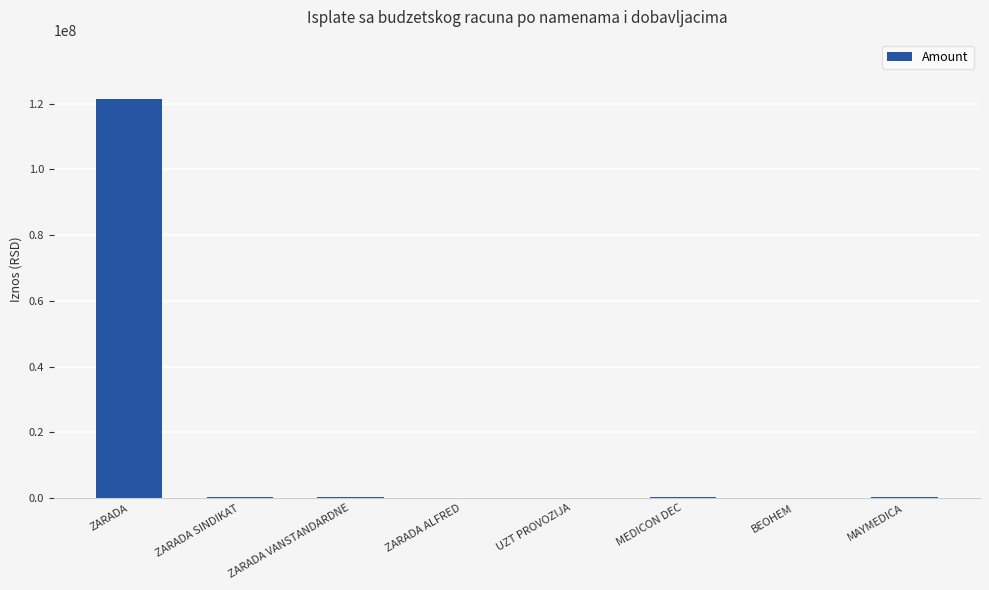

What is the sum of the values at UZT PROVOZIJA and ZARADA SINDIKAT?

195125.5